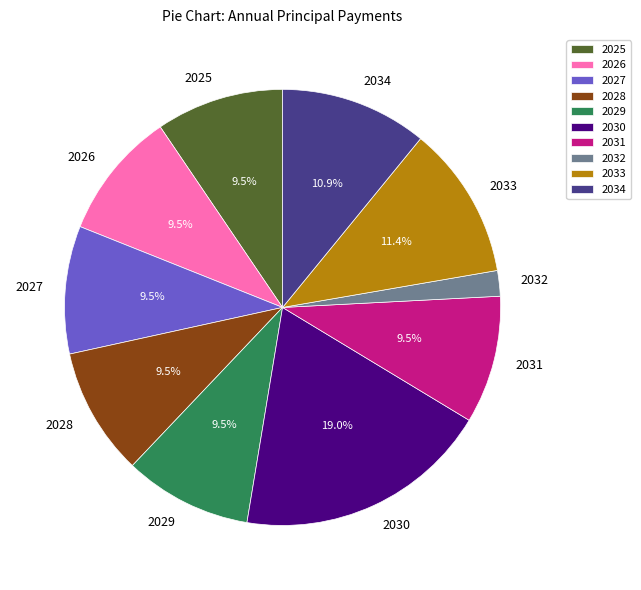

To the nearest percent, what is the average slice percentage?

10%